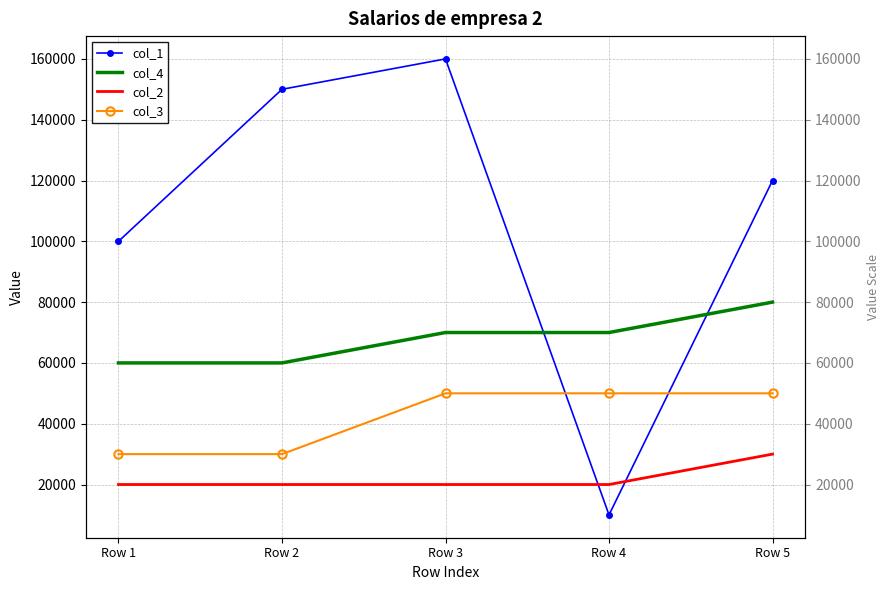

What is the value of the col_3 point at the 5th from the left?

50000